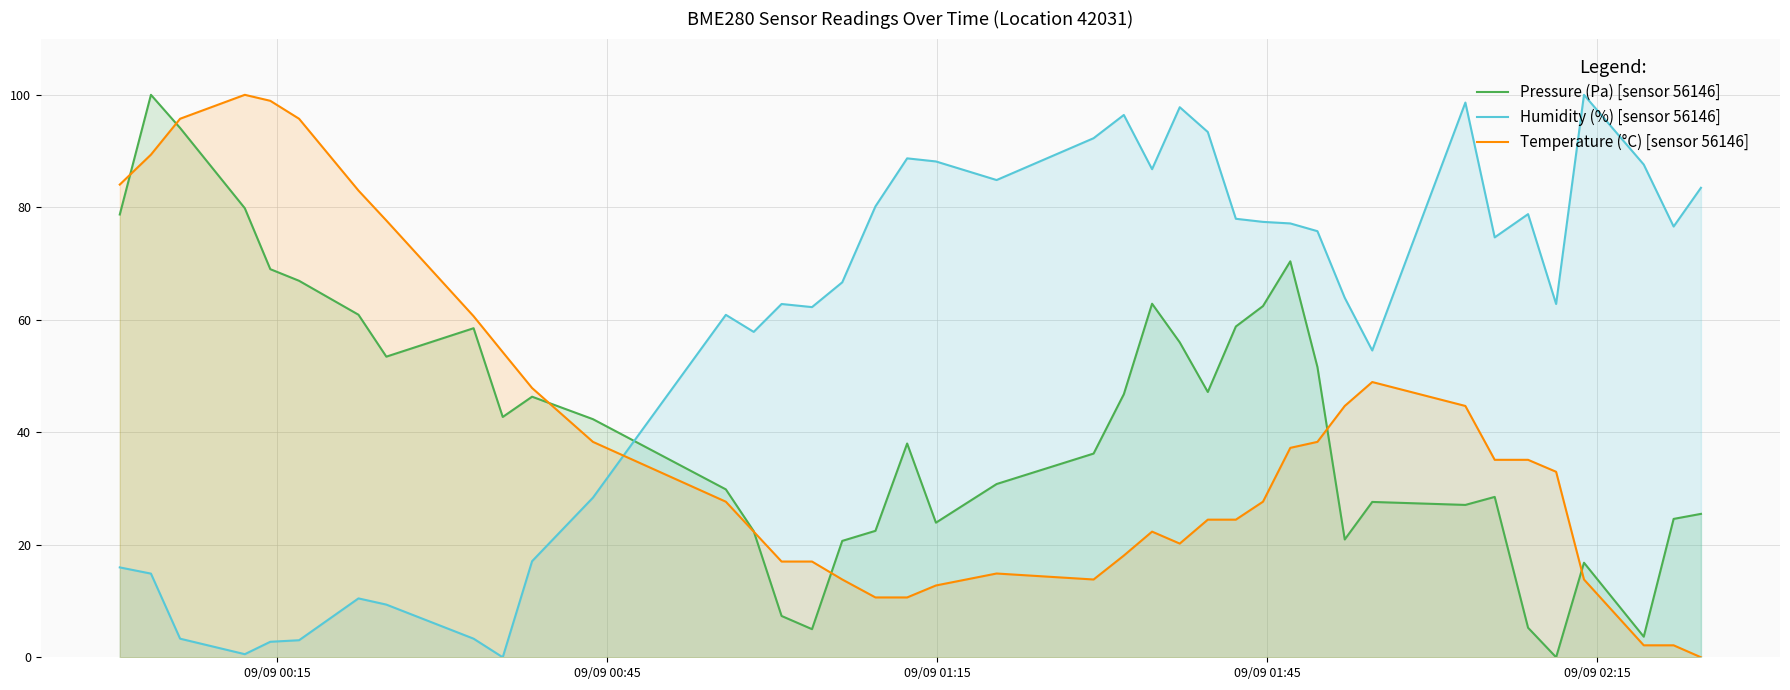

Which series has the largest total across all categories?

Humidity (%) [sensor 56146]